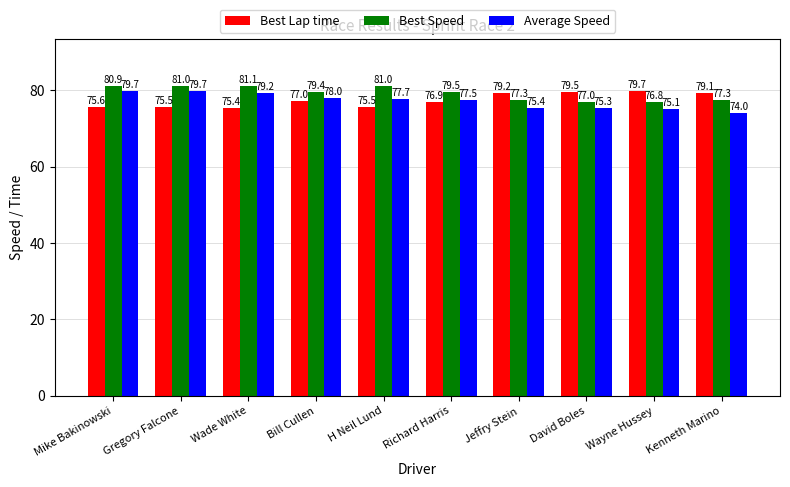

Where does the Best Speed series first go above 79?

Mike Bakinowski